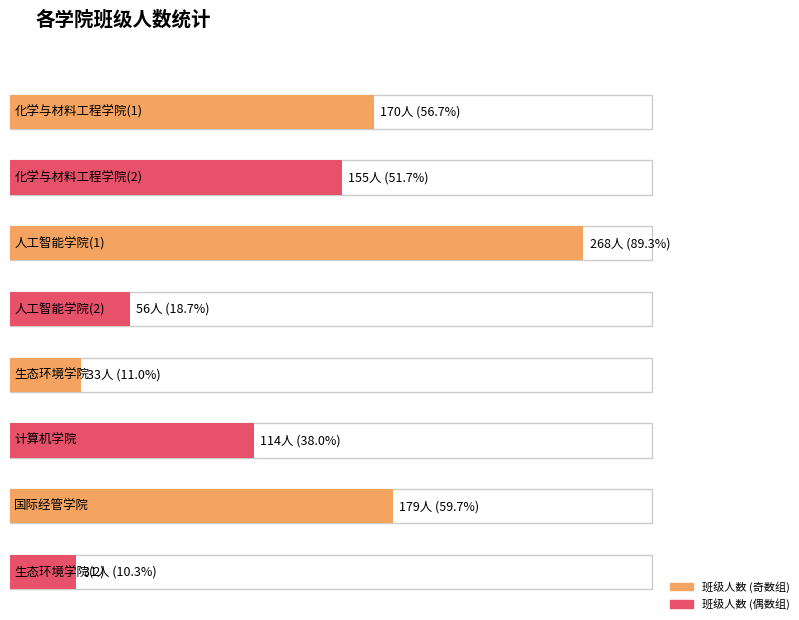

What is the value of the 4th bar from the left?

56